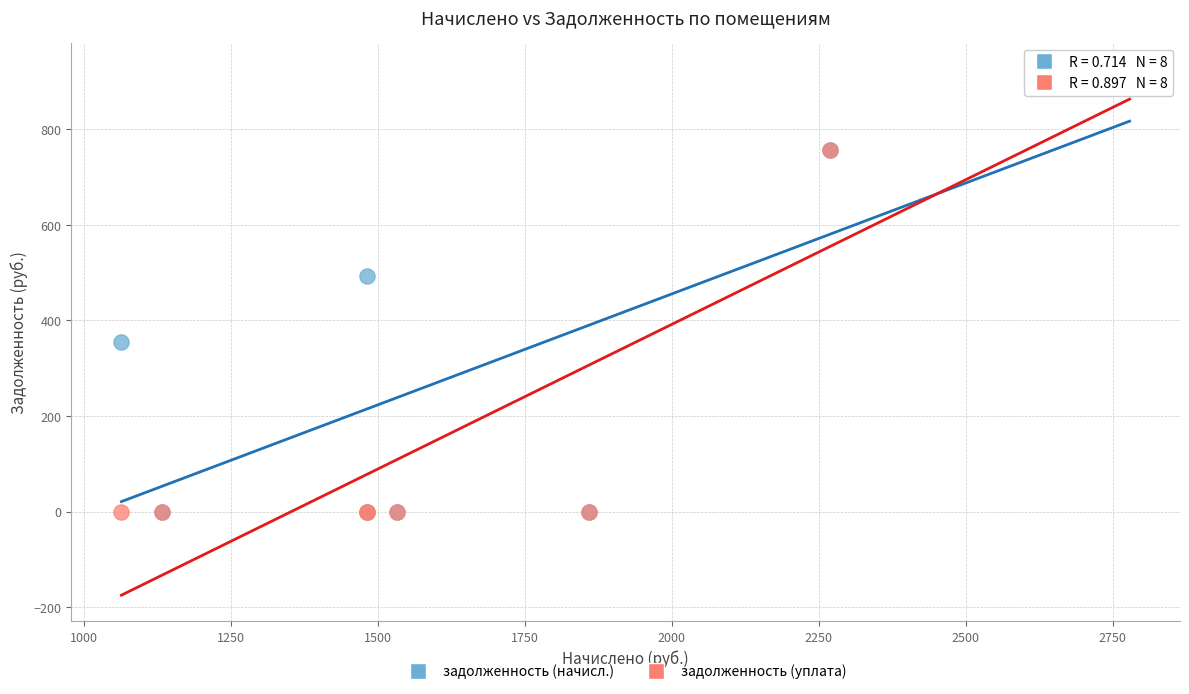

In the задолженность (начисл.) series, what Y value is closest to 463?

493.7